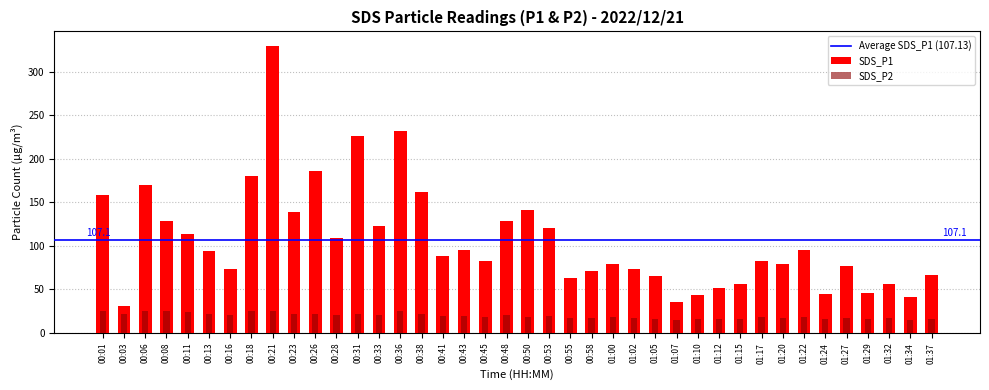

The SDS_P1 series shows 82.1 at 01:17. True or false?

True